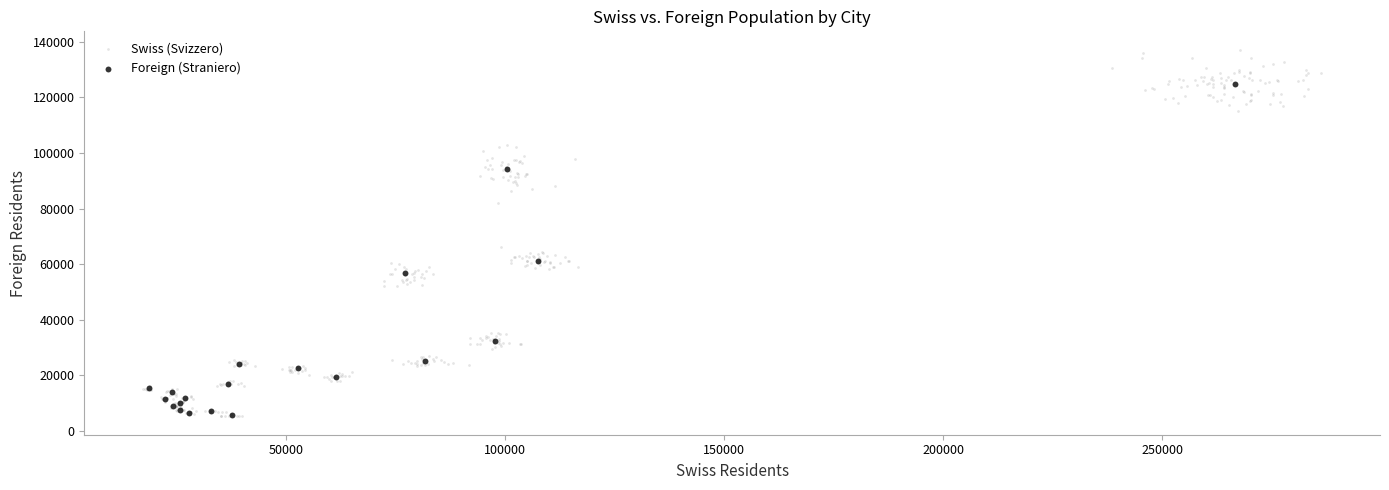

Which series has the widest spread of Y values?

Swiss (Svizzero)